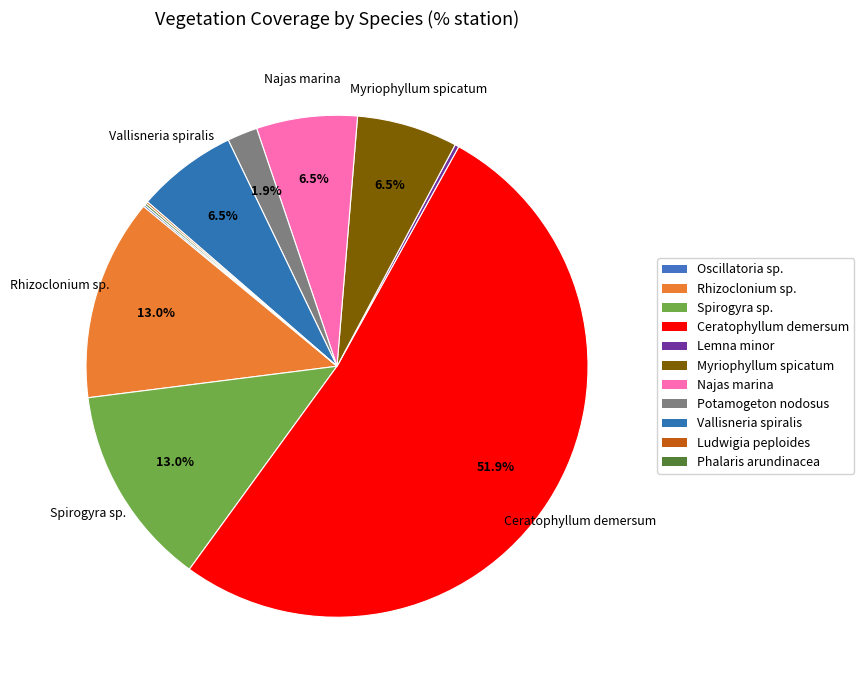

What is the majority slice?

Ceratophyllum demersum